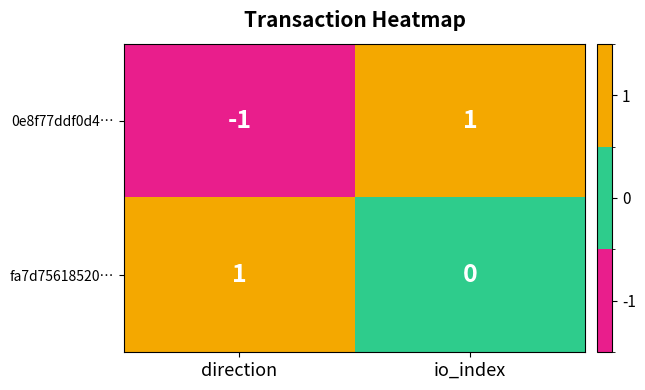

What is the greatest value displayed?

1